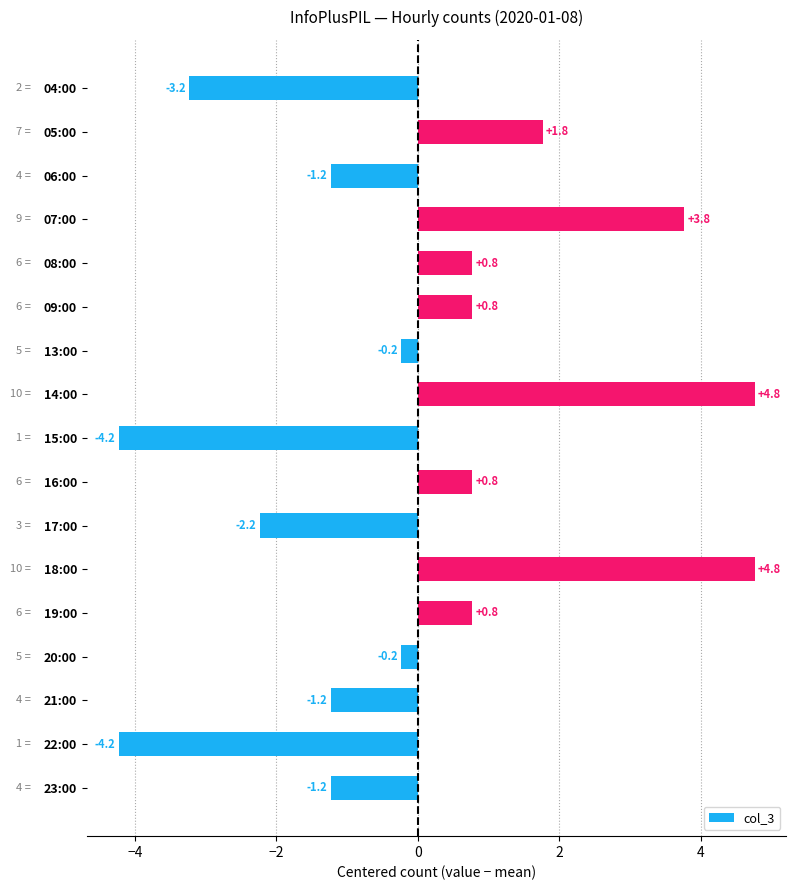

What is the difference between the second highest and minimum values?

9.0